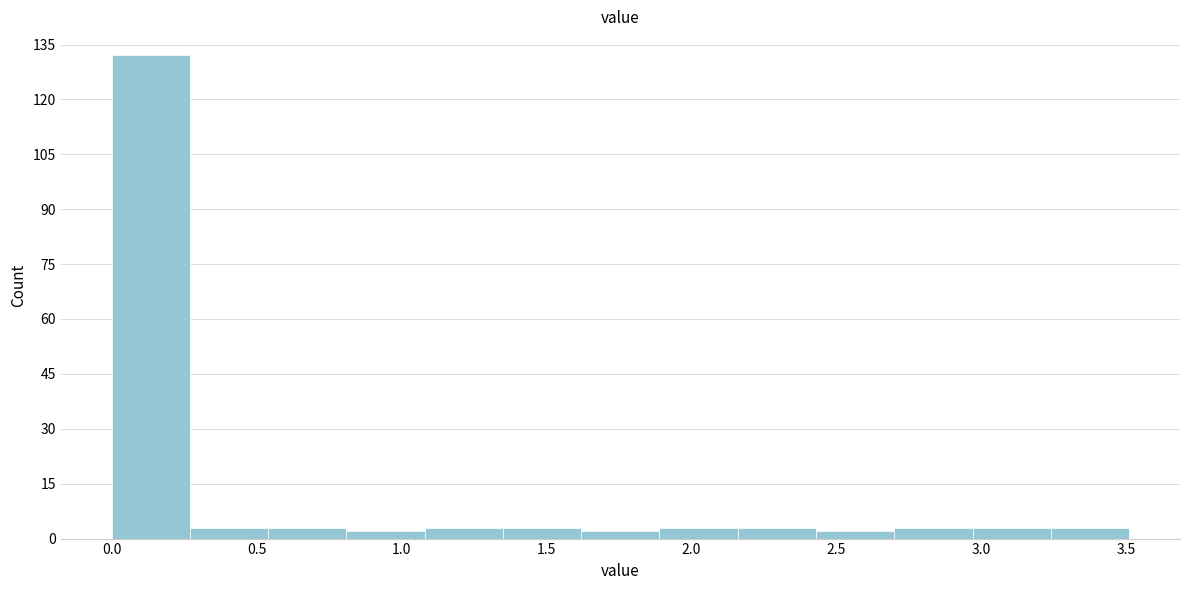

Over which range of the x-axis is the bar tallest?

0.00 to 0.27